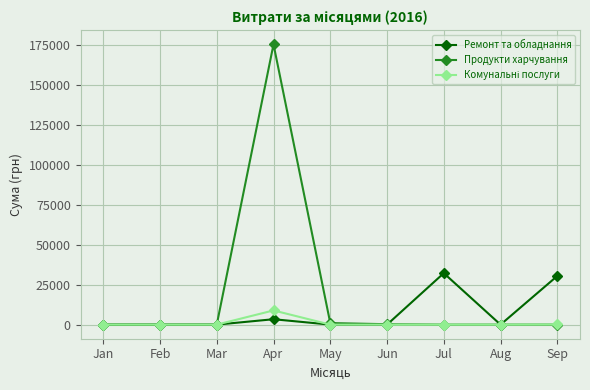

At which category is the sum across all series the highest?

Apr